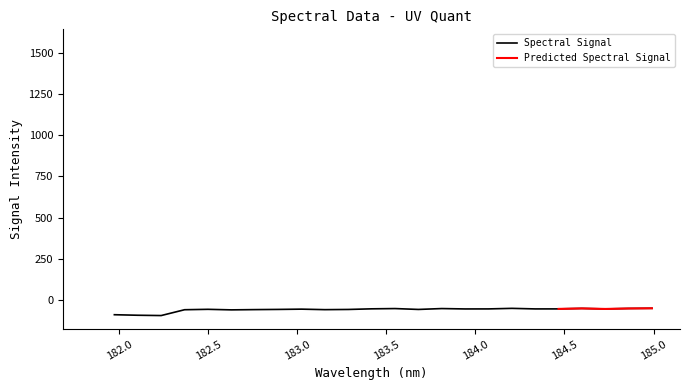

What is the label of the 3rd point from the left?

182.5